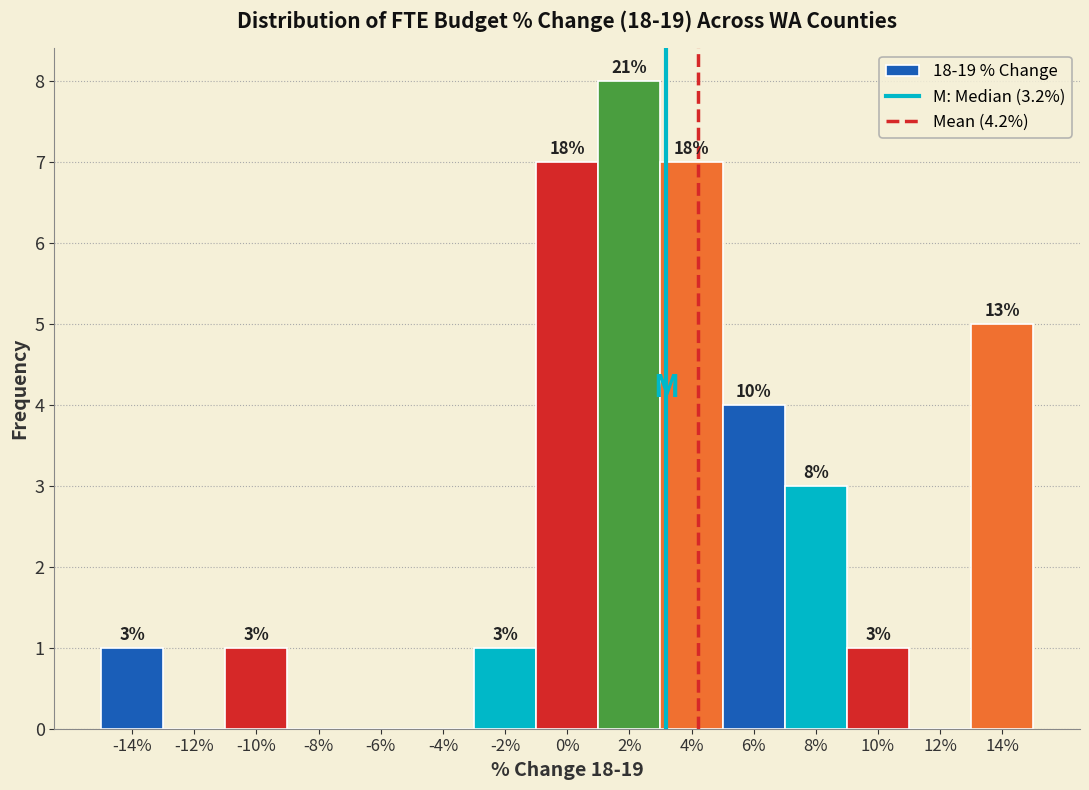

Over which range of the x-axis is the bar tallest?

1 to 3